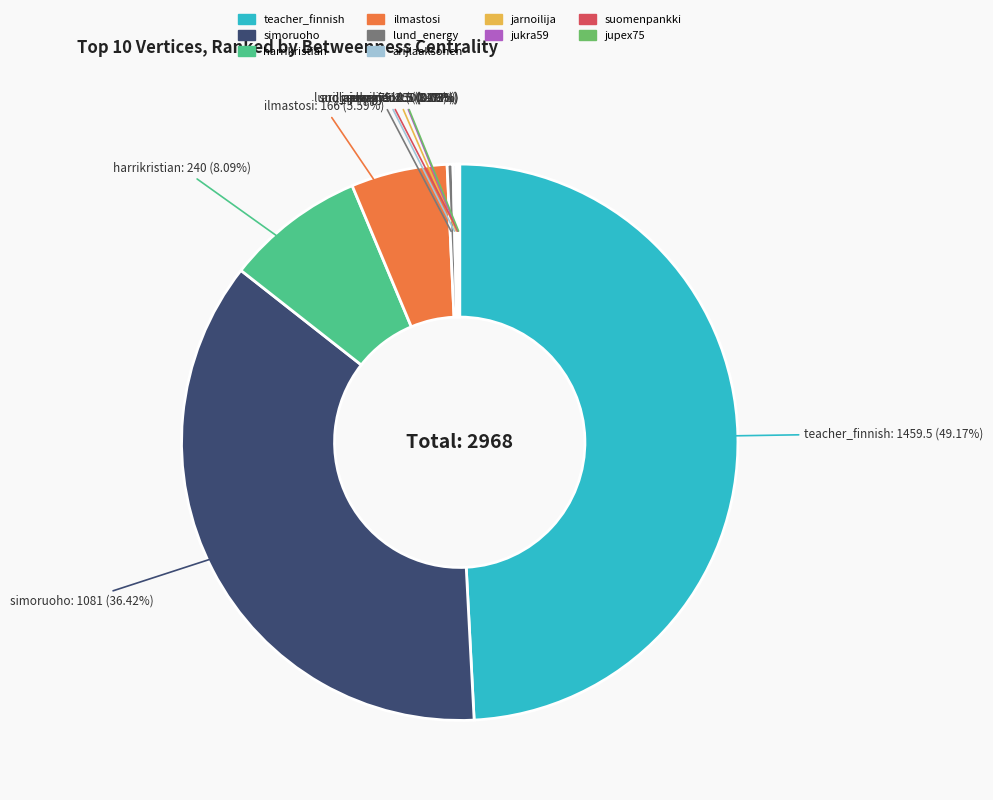

Which has a higher value, simoruoho or ilmastosi?

simoruoho